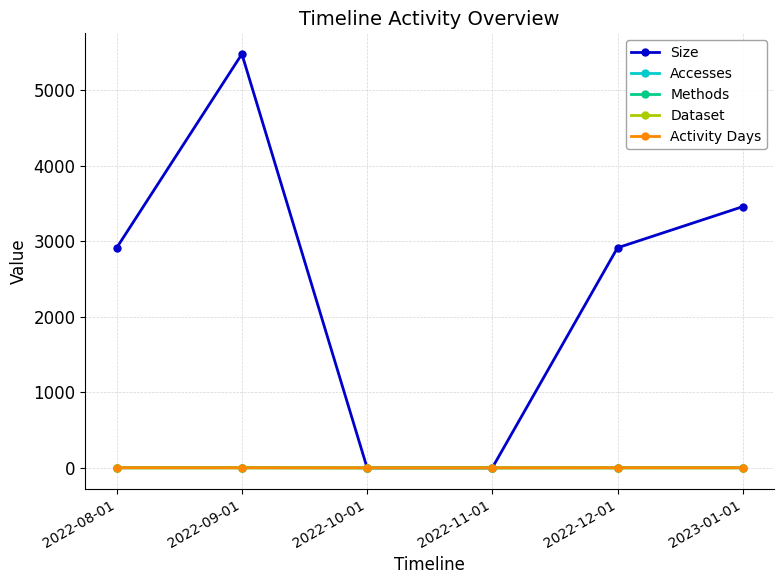

Rank the categories by Accesses value from highest to lowest.

2022-09-01, 2023-01-01, 2022-08-01, 2022-12-01, 2022-10-01, 2022-11-01